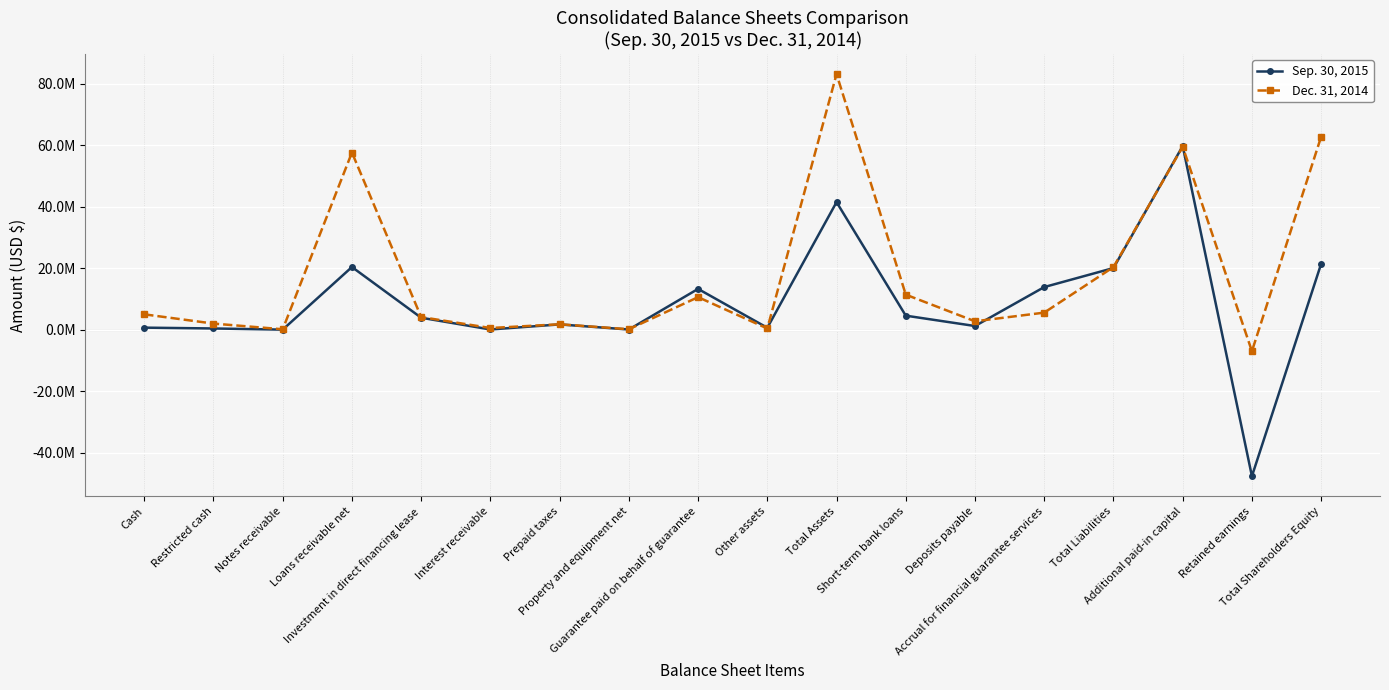

Where is Dec. 31, 2014 nearest to the value 38049990?

Total Liabilities